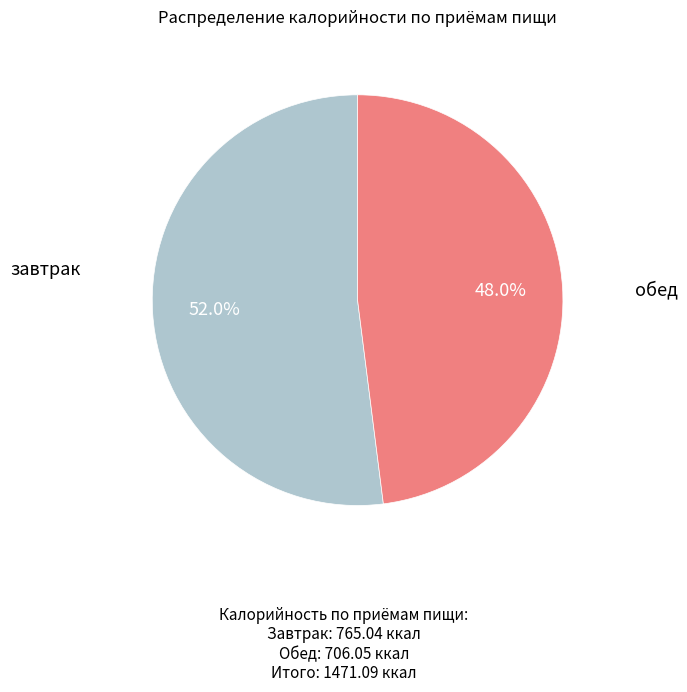

To the nearest percent, what percentage of the pie is завтрак?

52%